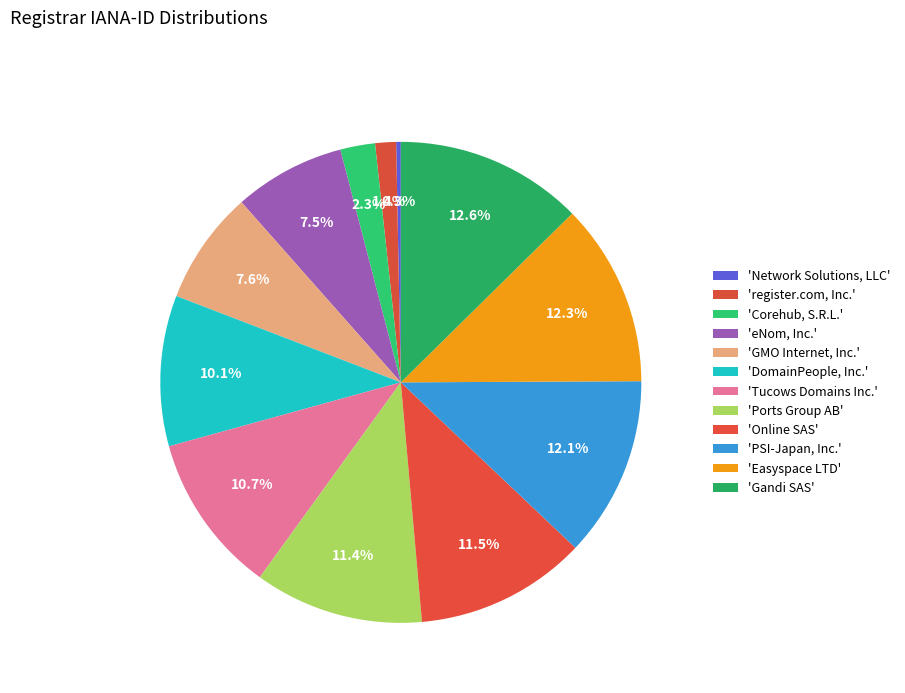

Count the number of slices in the pie.

12